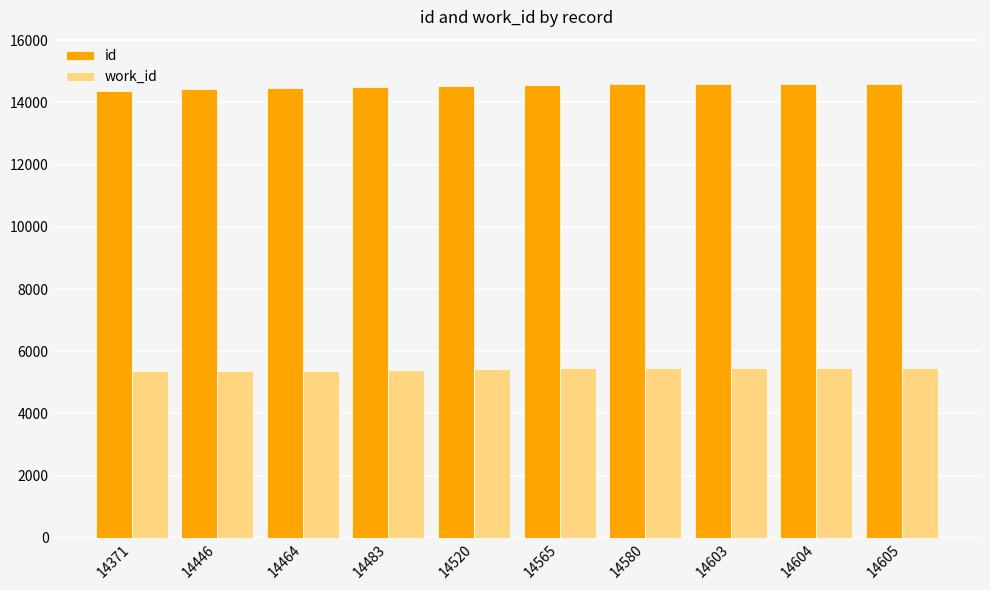

What is the total value across all series at 14605?

20065